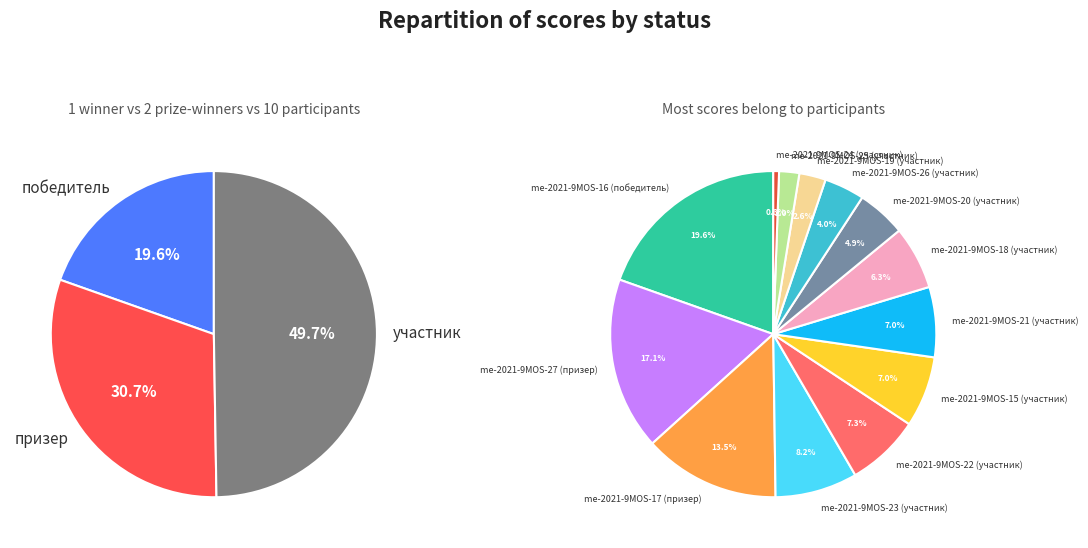

To the nearest percent, what is the difference between the largest and smallest slice percentages?

19%